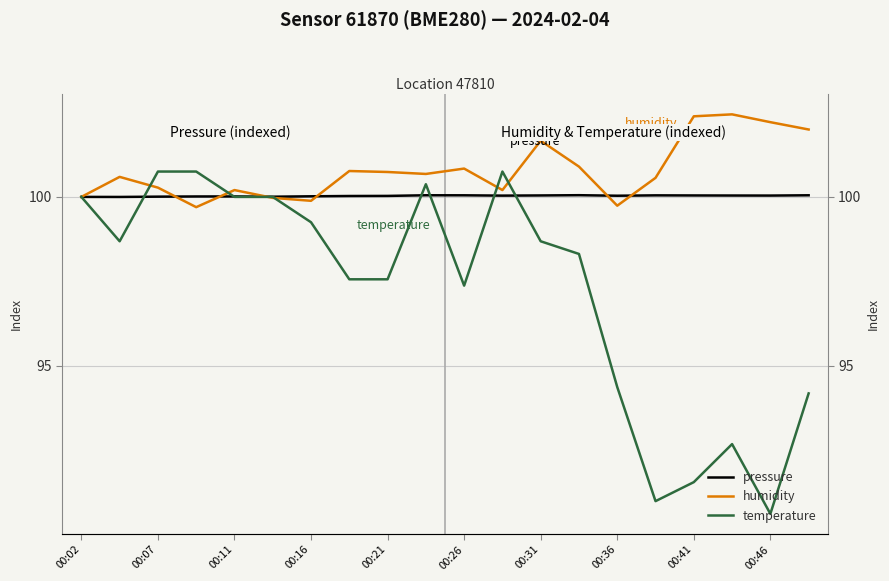

What is the difference between the second highest and second lowest values in the temperature series?

9.8